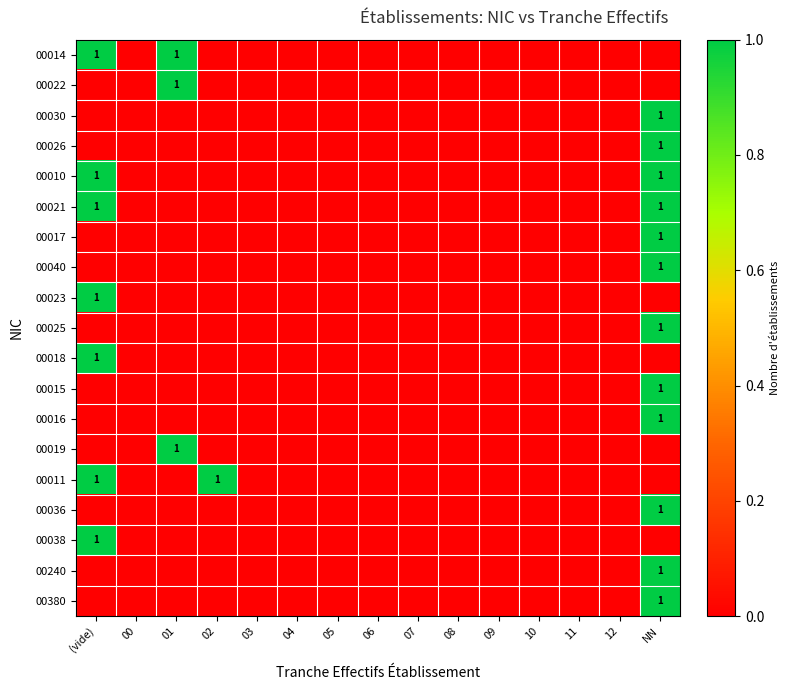

What is the difference between the highest and lowest values at (vide)?

1